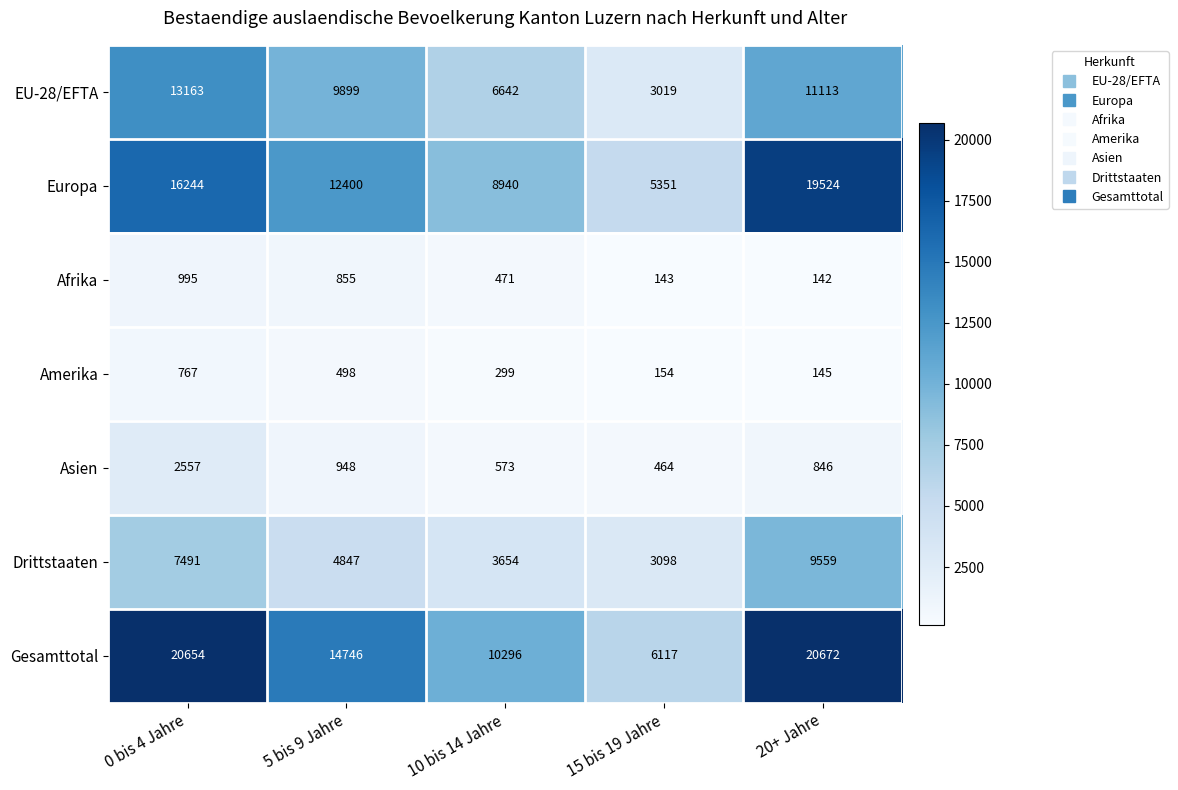

At 5 bis 9 Jahre, list the series in order from largest to smallest.

Gesamttotal, Europa, EU-28/EFTA, Drittstaaten, Asien, Afrika, Amerika